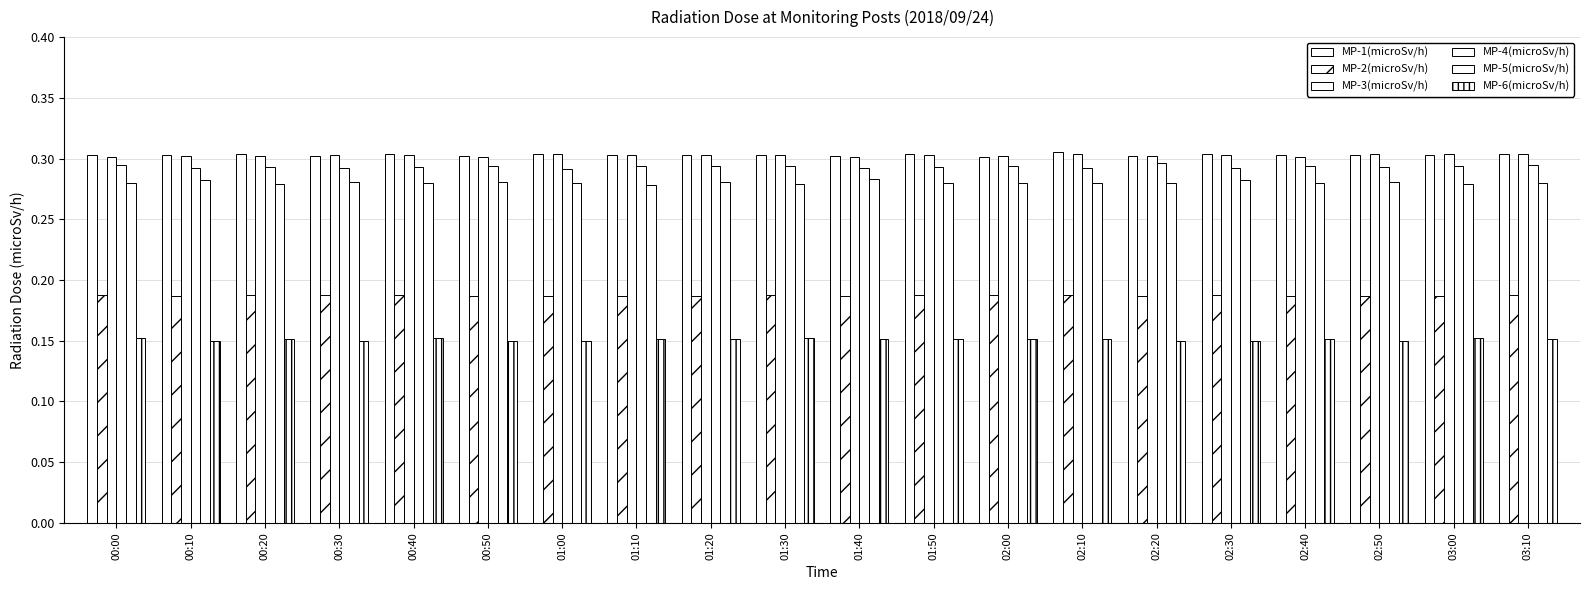

What is the label of the 1st bar from the right?

03:10